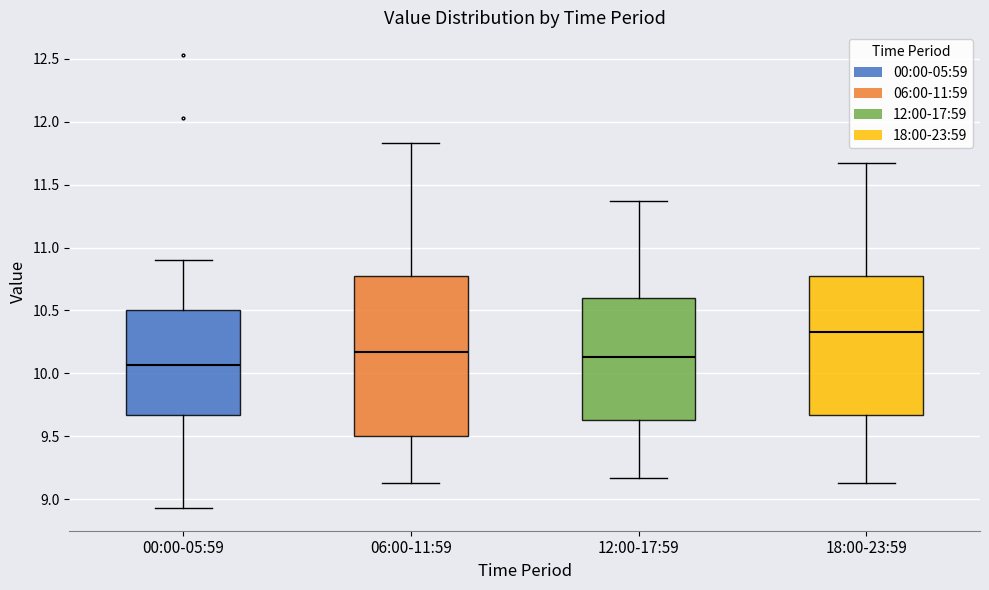

Comparing the boxes themselves (not the whiskers), which one is the tallest?

06:00-11:59